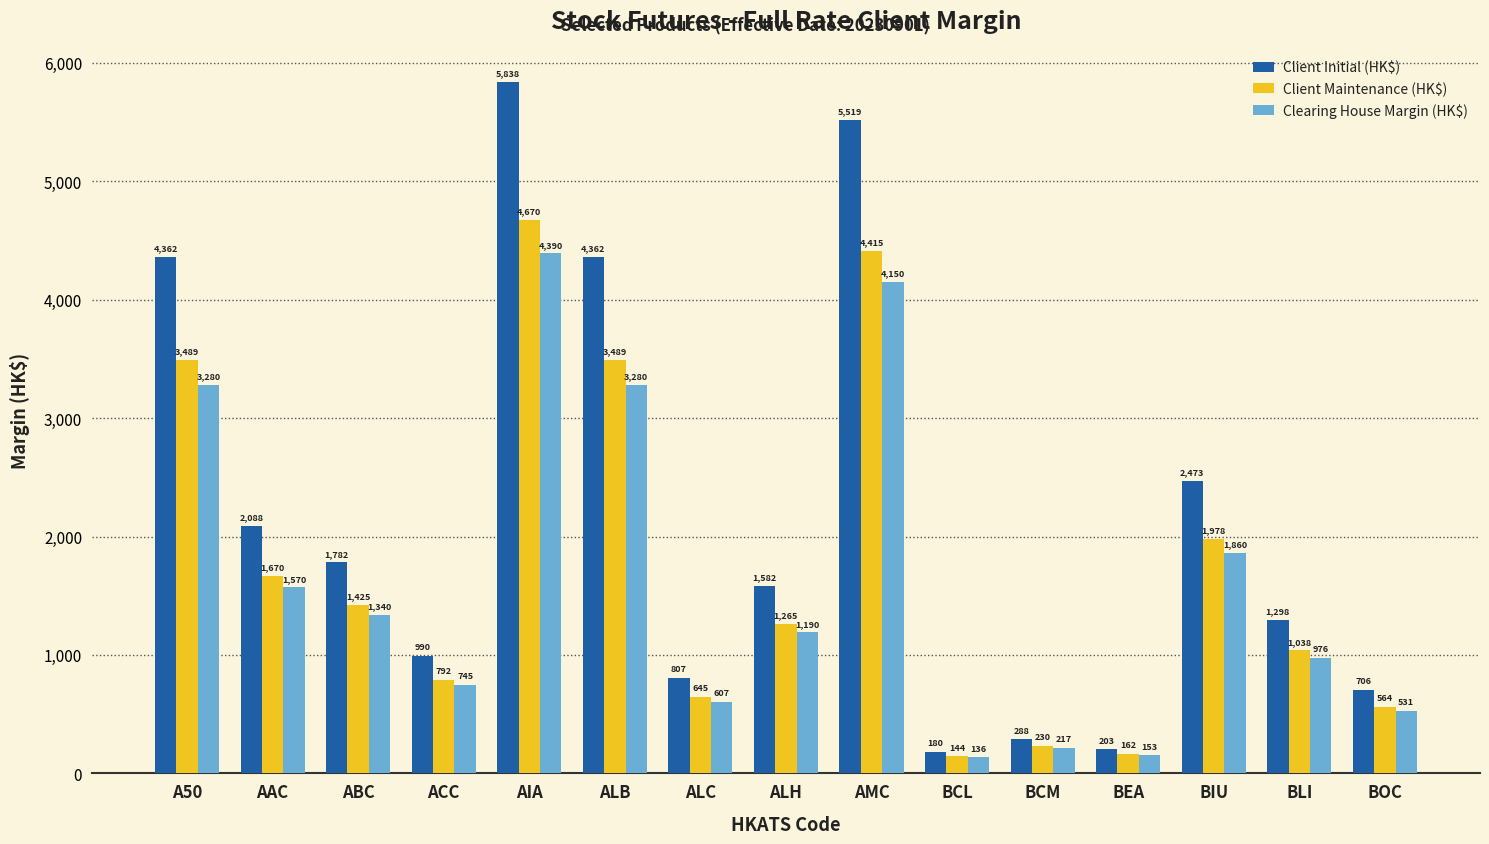

At AIA, list the series in order from largest to smallest.

Client Initial (HK$), Client Maintenance (HK$), Clearing House Margin (HK$)